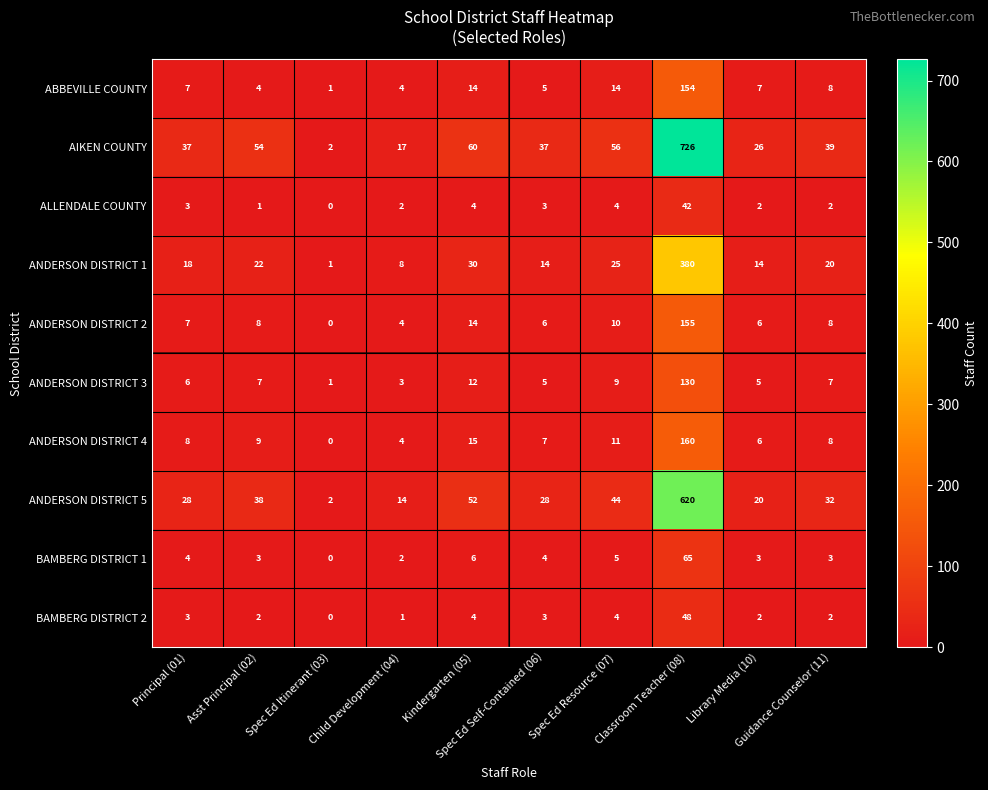

What is the difference between the maximum and minimum values in the BAMBERG DISTRICT 1 series?

65